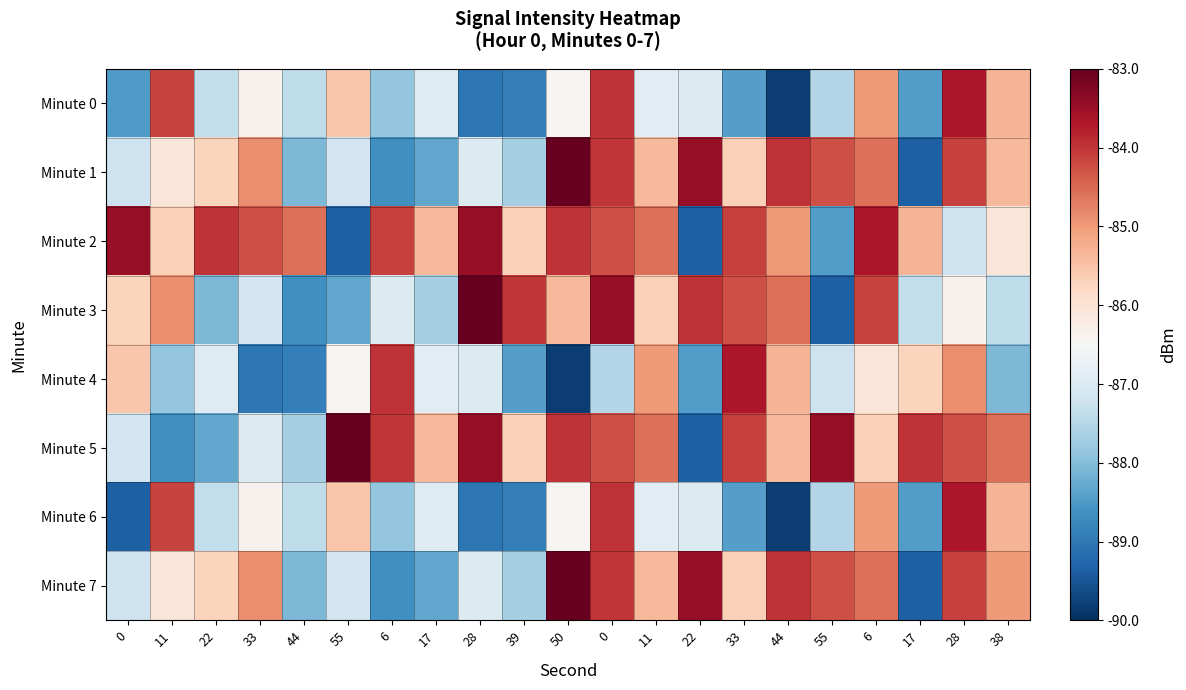

Rank the series at 17 from highest to lowest value.

Minute 2, Minute 5, Minute 4, Minute 0, Minute 6, Minute 3, Minute 1, Minute 7